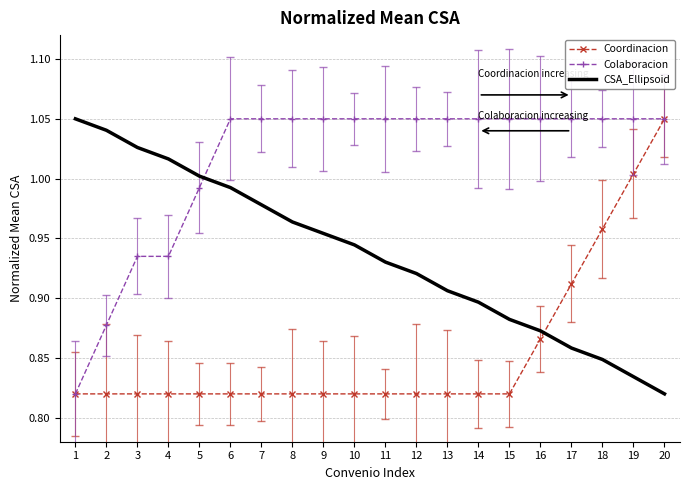

Rank the series by their average value, from highest to lowest.

Colaboracion, CSA_Ellipsoid, Coordinacion